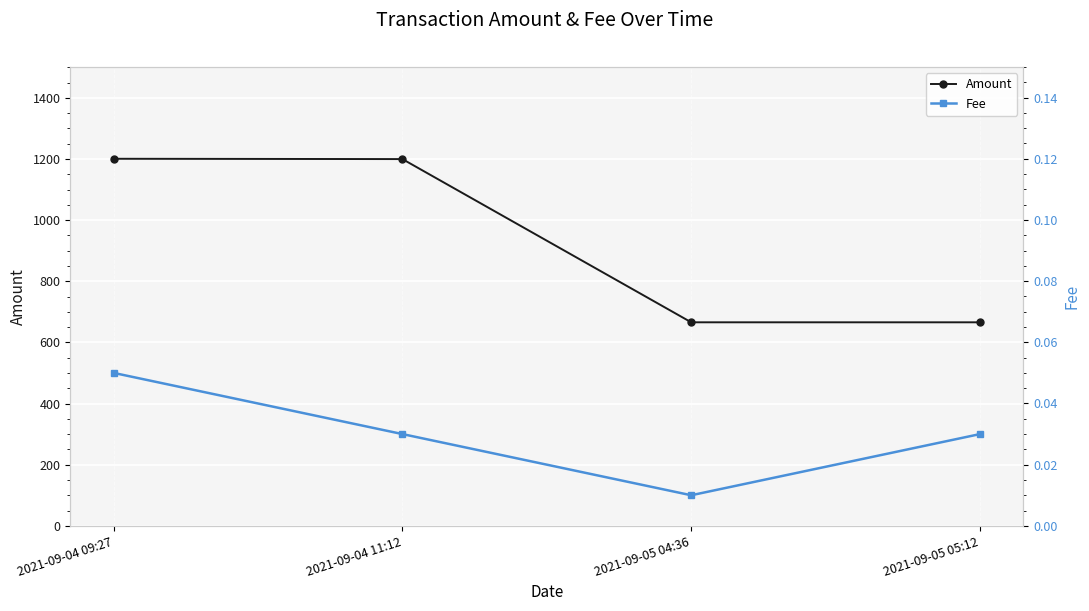

List the series in order of their peak value, highest first.

Amount, Fee